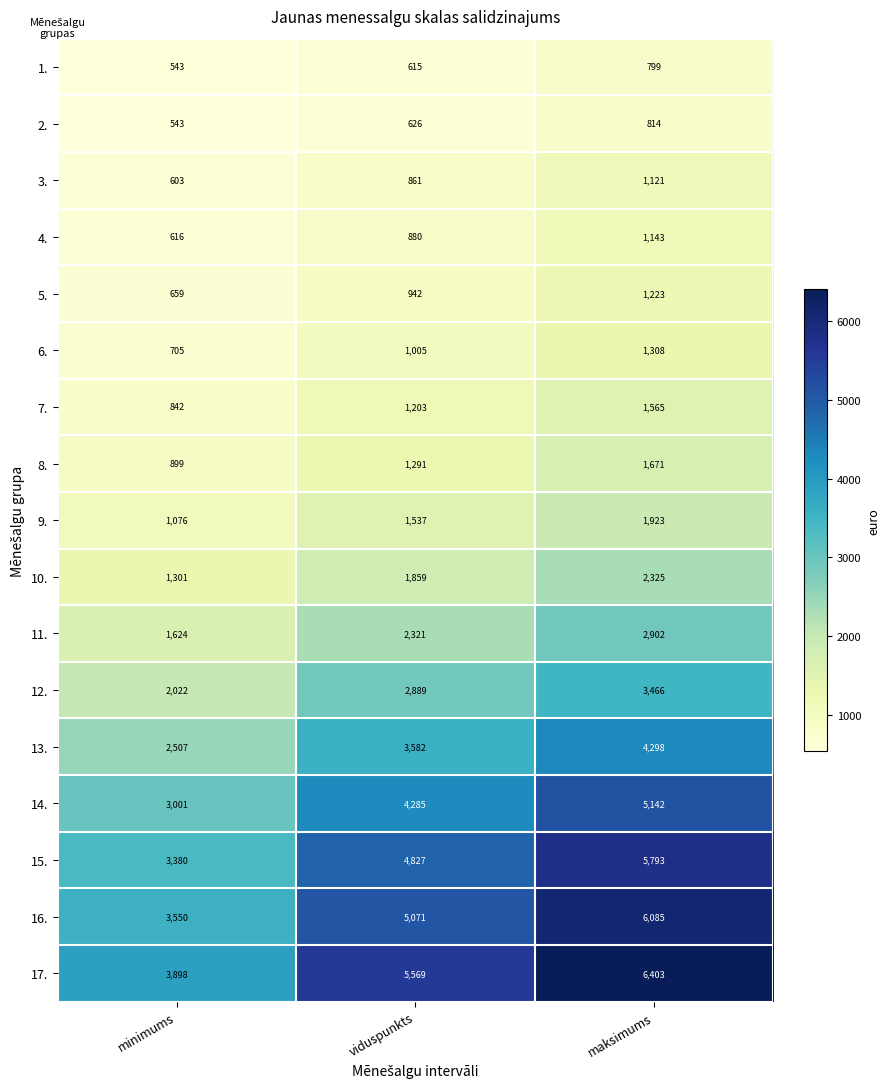

Which series has the widest spread of values?

16.